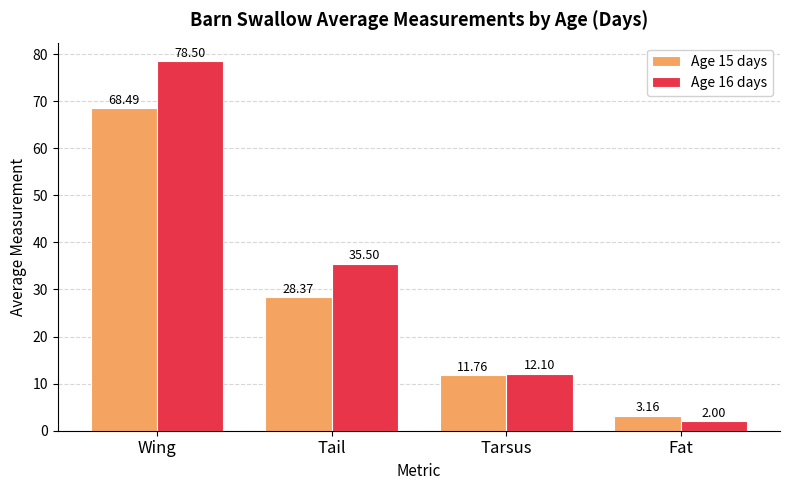

List the series in order of their overall mean, lowest first.

Age 15 days, Age 16 days